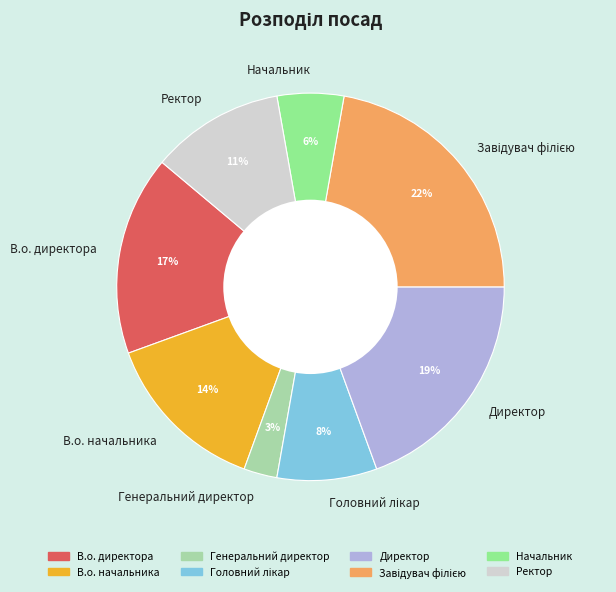

To the nearest percent, what is the difference between the В.о. директора and Начальник slice percentages?

11%